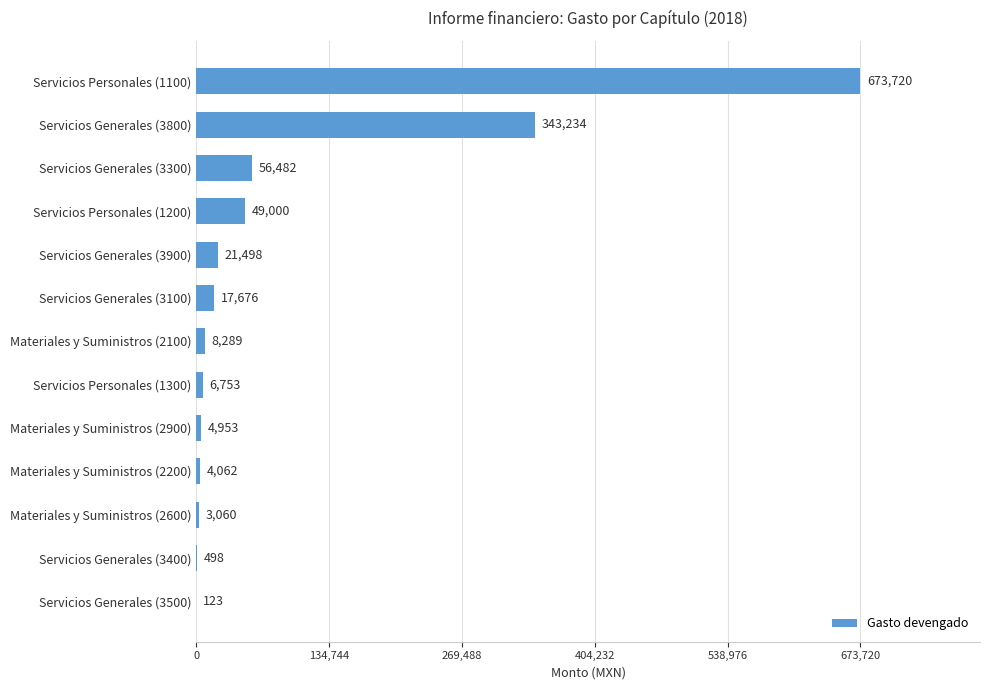

Count the number of categories in the chart.

13